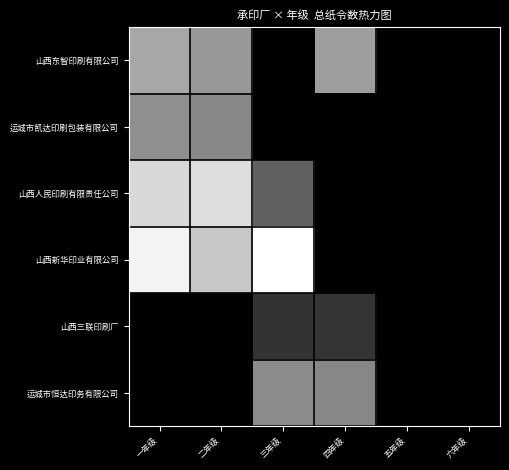

Which label corresponds to the smallest value in the chart?

三年级